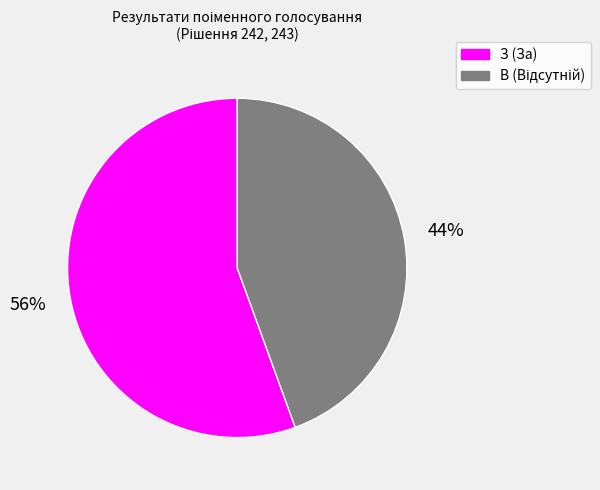

To the nearest percent, what is the average slice percentage?

50%